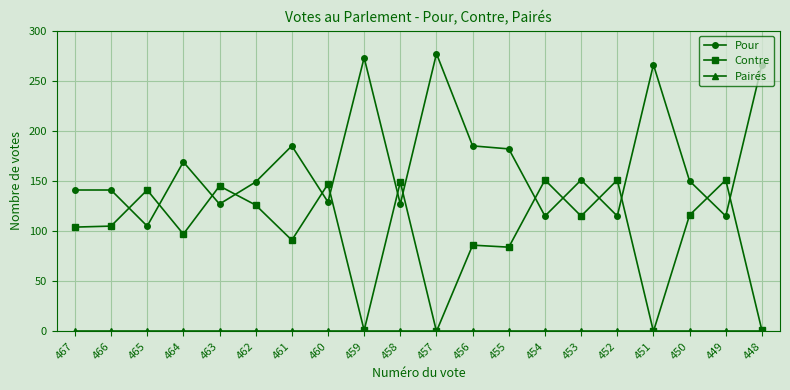

How many categories are shown in the chart?

20